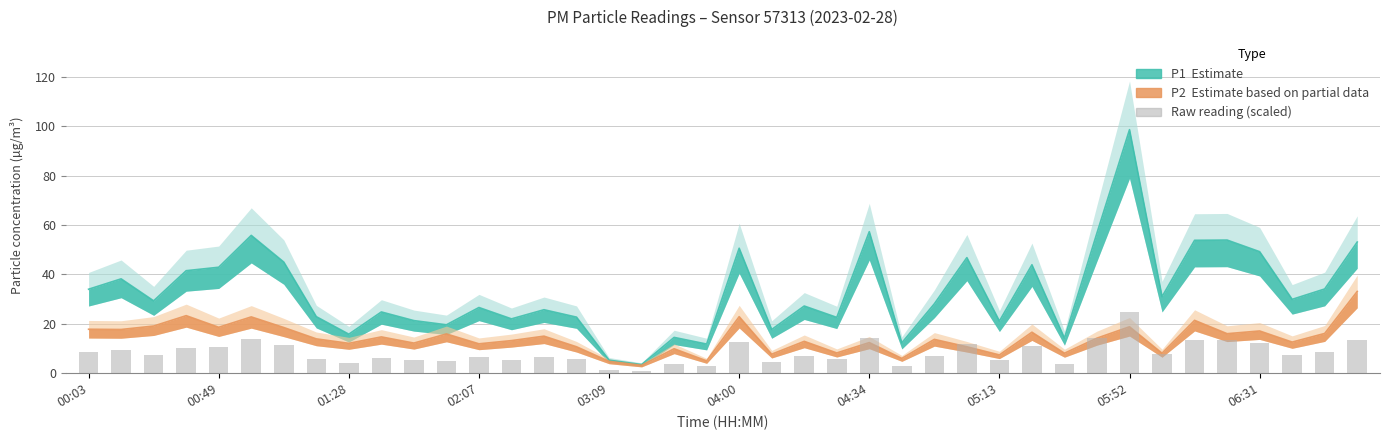

The value of P1 at 00:20 is 54.4. True or false?

False